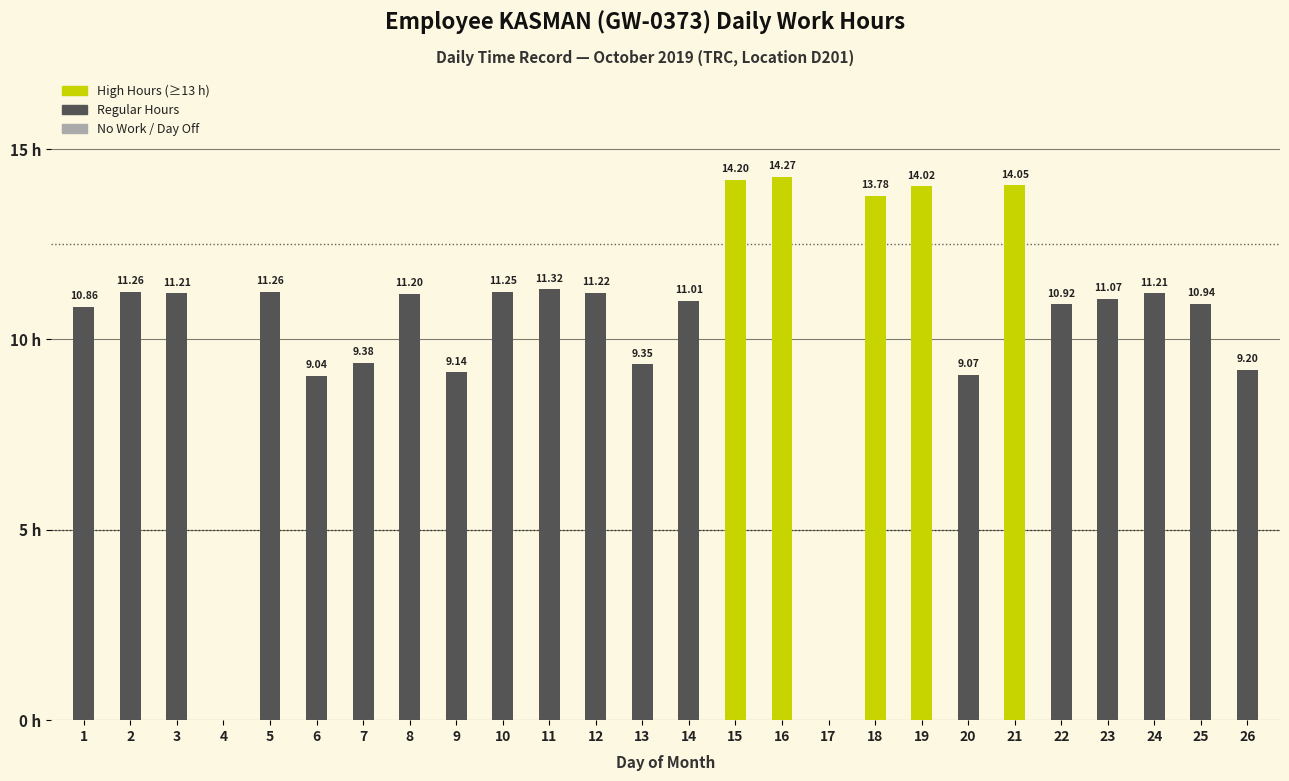

What is the average value?

10.4